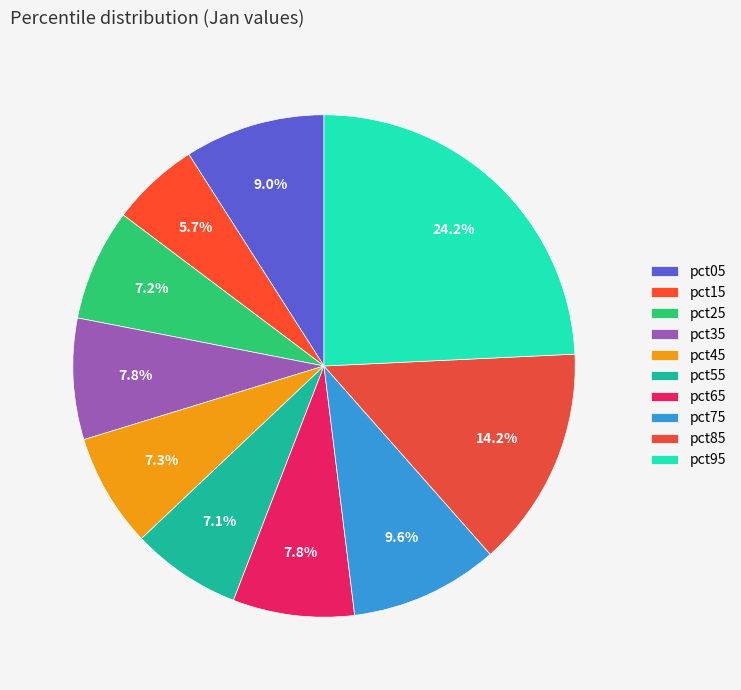

How many segments does this pie chart have?

10